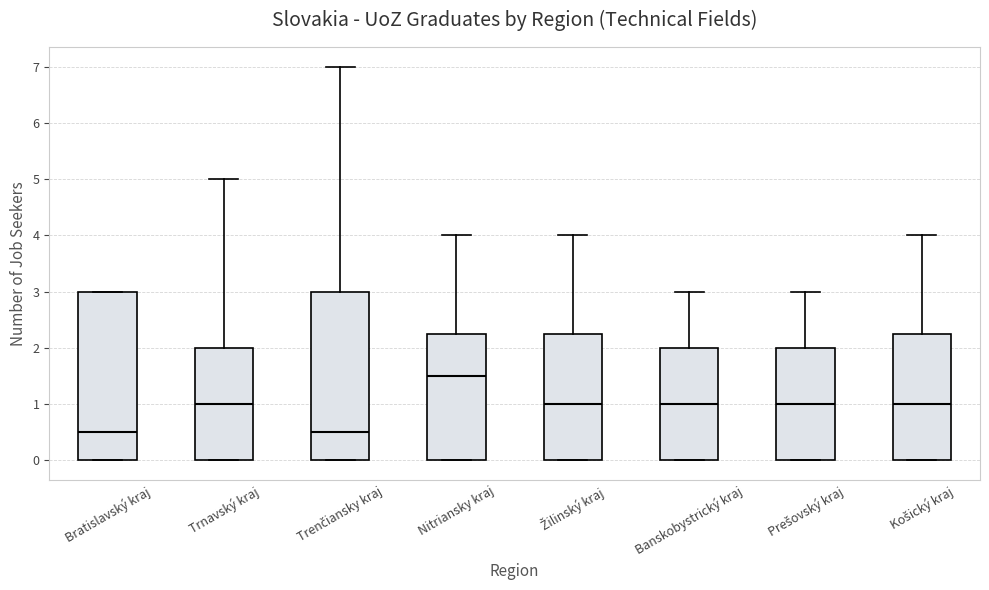

Where does the median line of the box for Bratislavský kraj sit on the y-axis? The values are not printed on the chart, so give them approximately, as read against the axis.

0.5